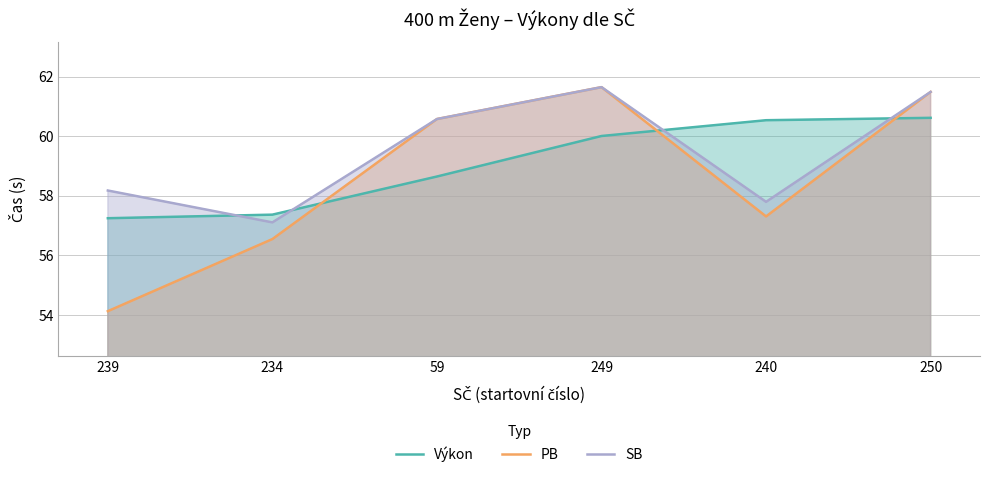

Reading right to left, list all the values displayed in this chart.

Výkon: 250=60.6	240=60.5	249=60.0	59=58.6	234=57.4	239=57.2
PB: 250=61.5	240=57.3	249=61.6	59=60.6	234=56.5	239=54.1
SB: 250=61.5	240=57.8	249=61.6	59=60.6	234=57.1	239=58.2